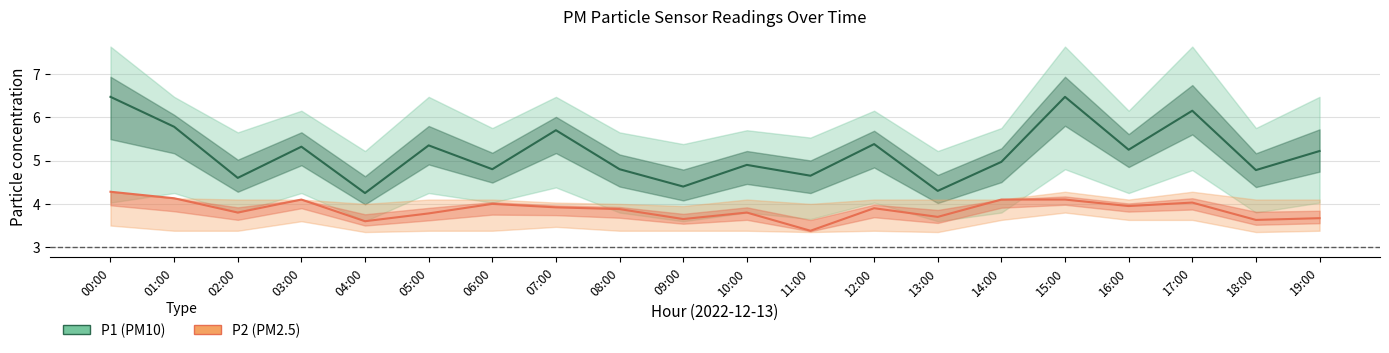

Rank the categories by P2 (PM2.5) value from highest to lowest.

00:00, 01:00, 03:00, 14:00, 15:00, 17:00, 06:00, 16:00, 07:00, 12:00, 08:00, 02:00, 10:00, 05:00, 13:00, 19:00, 09:00, 18:00, 04:00, 11:00